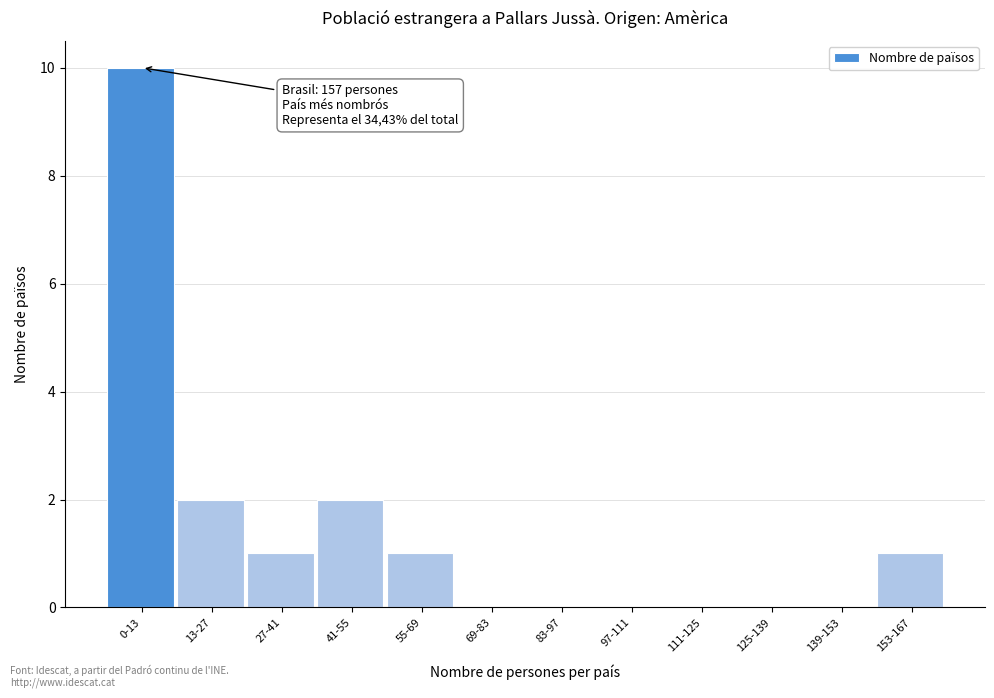

Reading right to left, extract all data points from this chart.

153-167=1	139-153=0	125-139=0	111-125=0	97-111=0	83-97=0	69-83=0	55-69=1	41-55=2	27-41=1	13-27=2	0-13=10